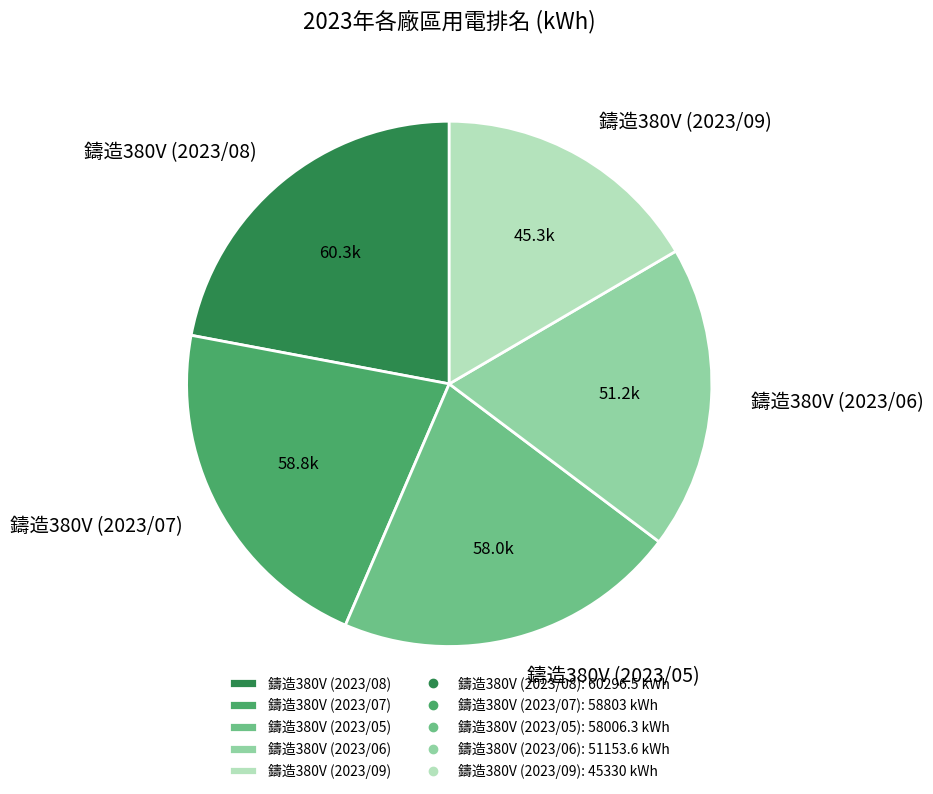

Combined, do 鑄造380V (2023/07) and 鑄造380V (2023/05) account for over 50%?

No